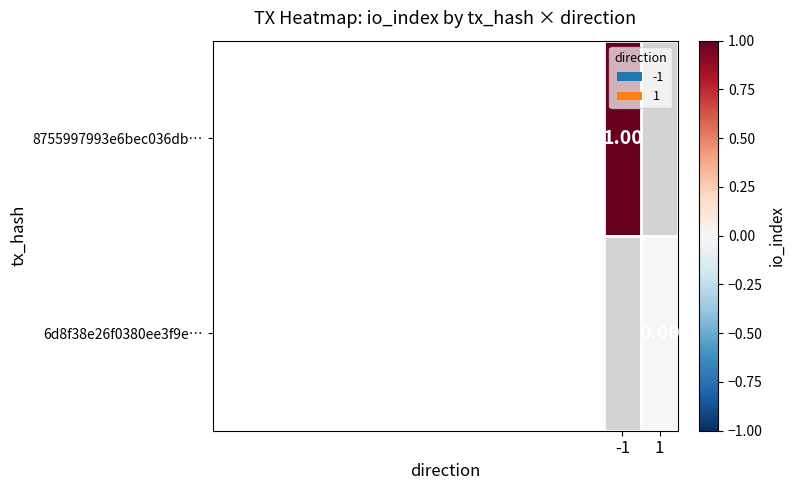

Which series has the widest spread of values?

8755997993e6bec036db…